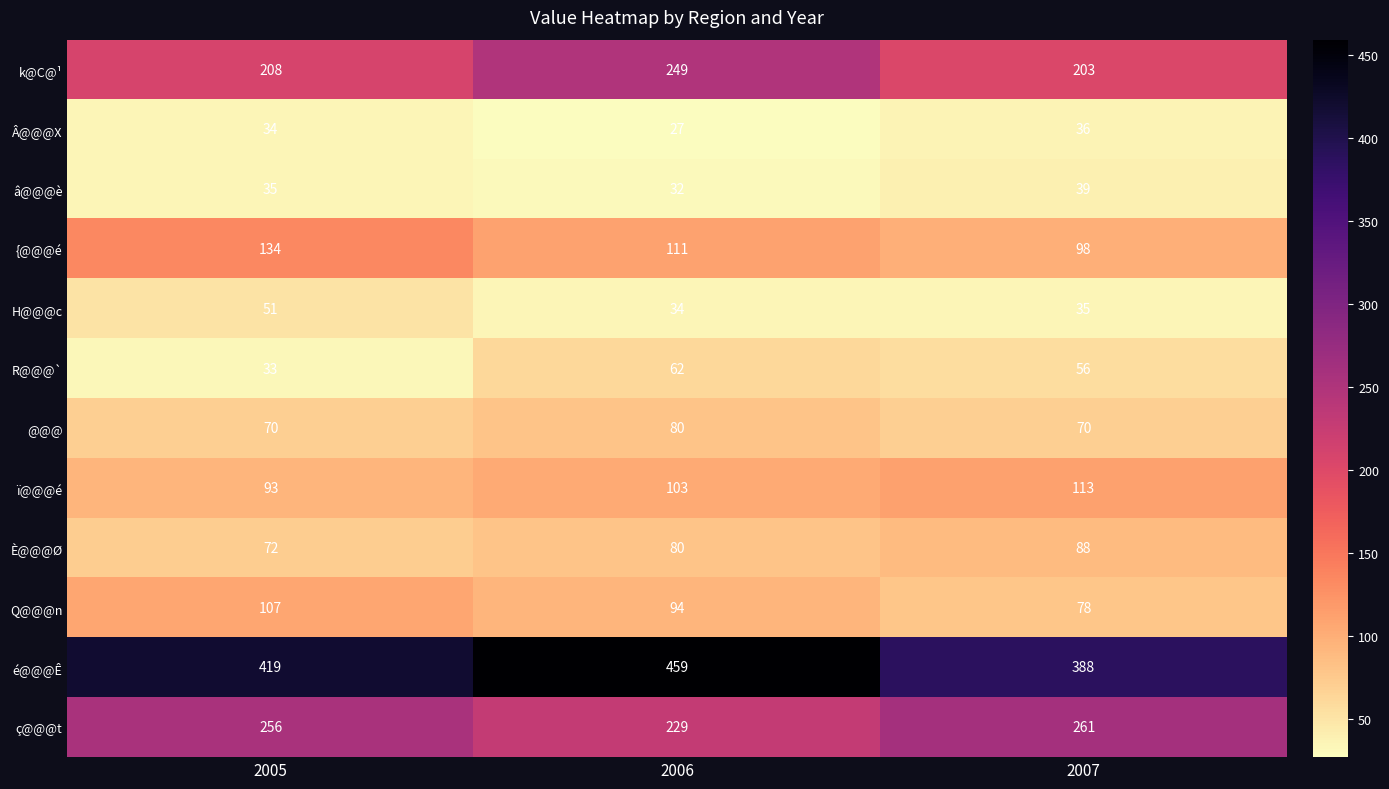

At which label is H@@@c closest to 42?

2007